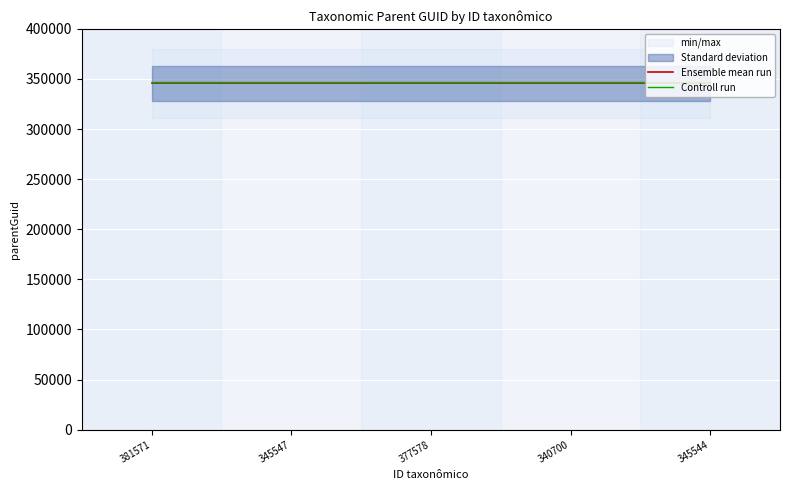

Does the chart display data point markers on the line(s)?

No